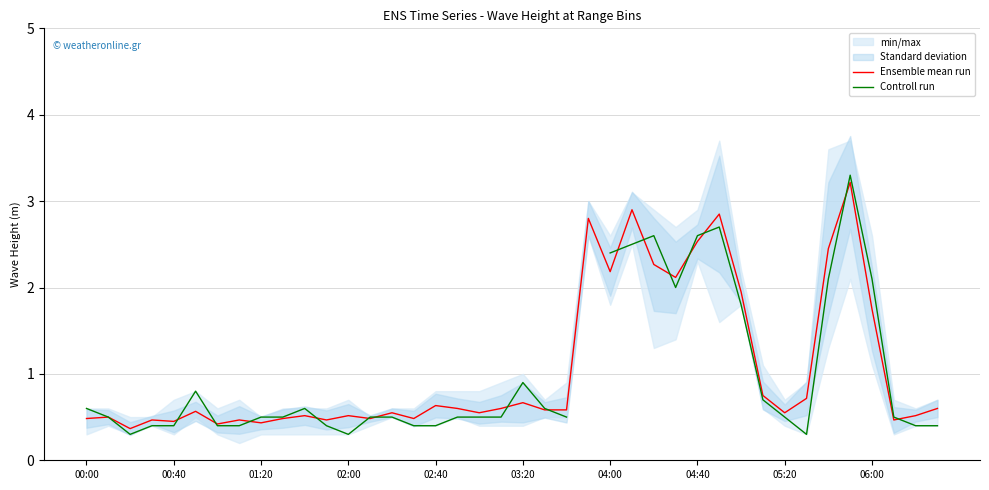

The Ensemble mean run series shows 0.5 at 00:00. True or false?

True